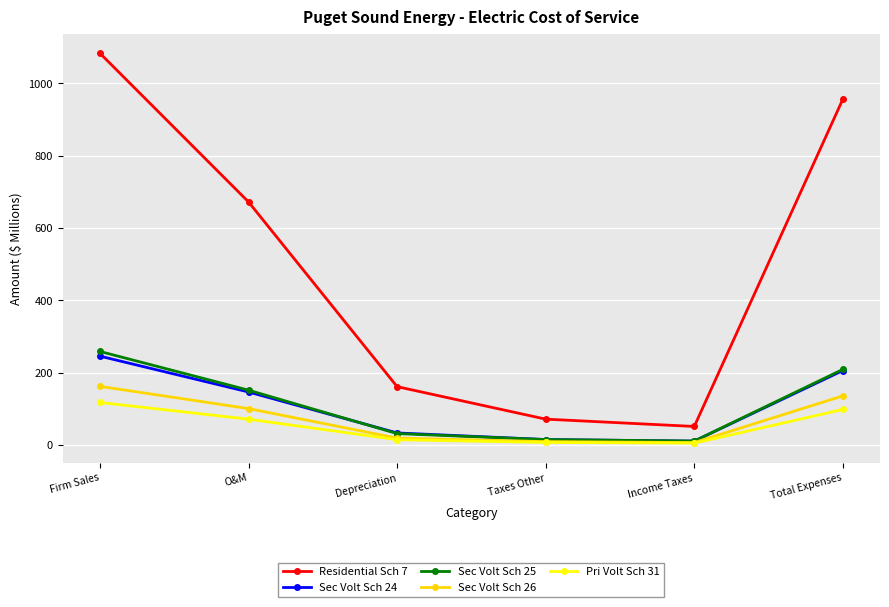

At which category is the sum across all series the highest?

Firm Sales